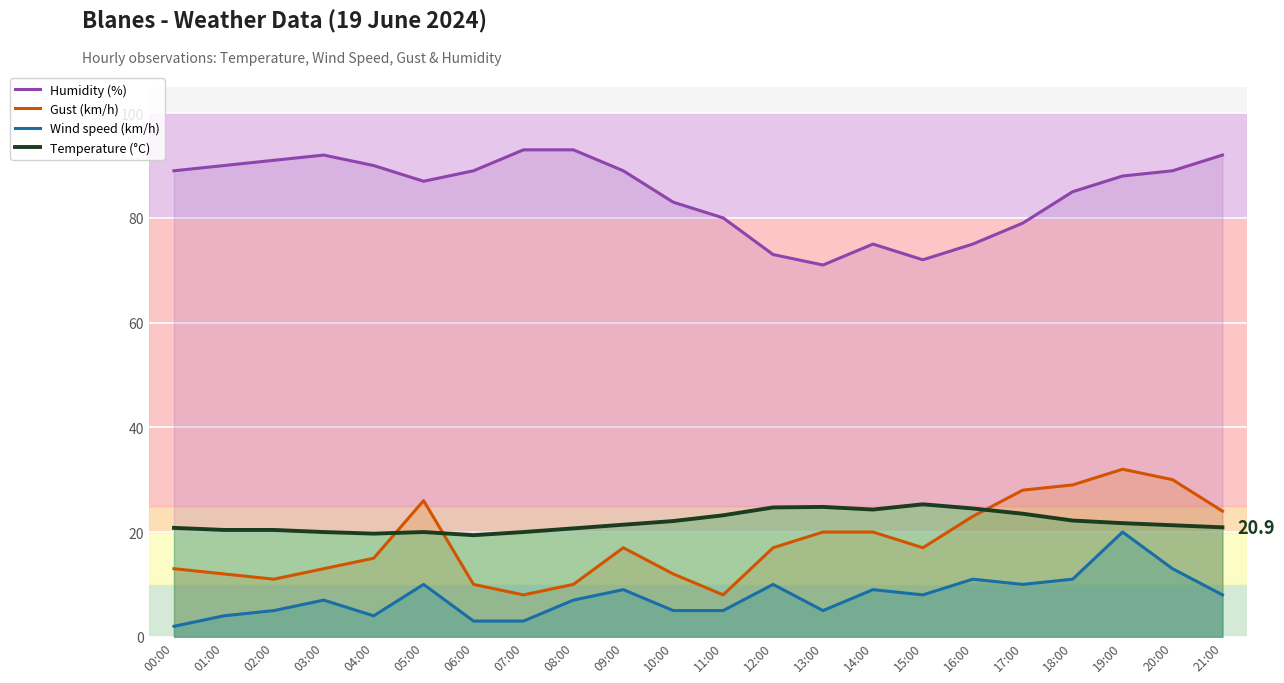

Does the chart display data point markers on the line(s)?

No